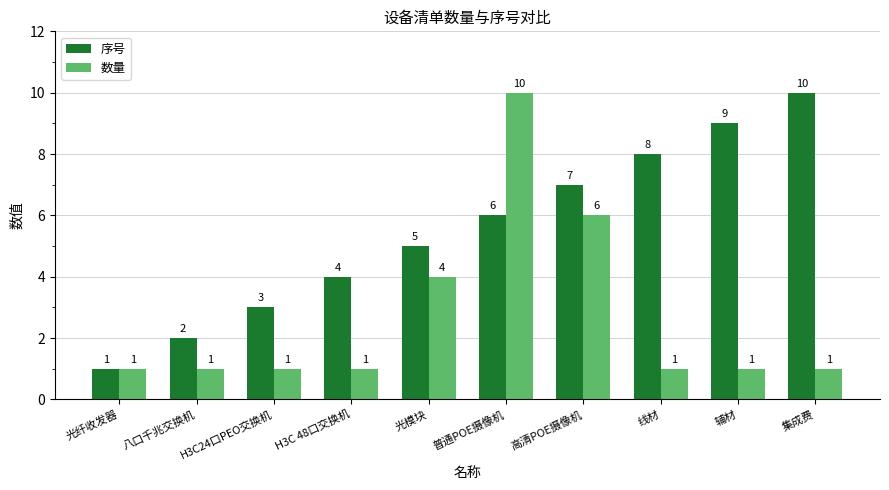

Where is 序号 nearest to the value 5?

光模块